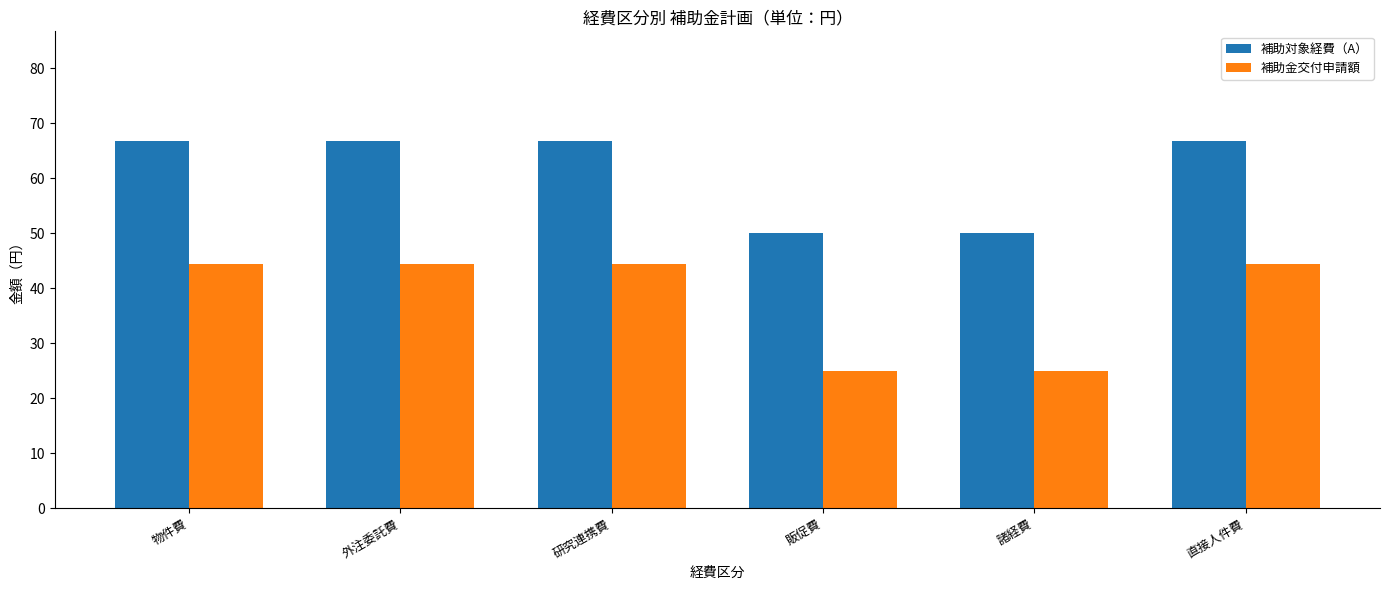

What position from the right is 外注委託費?

5